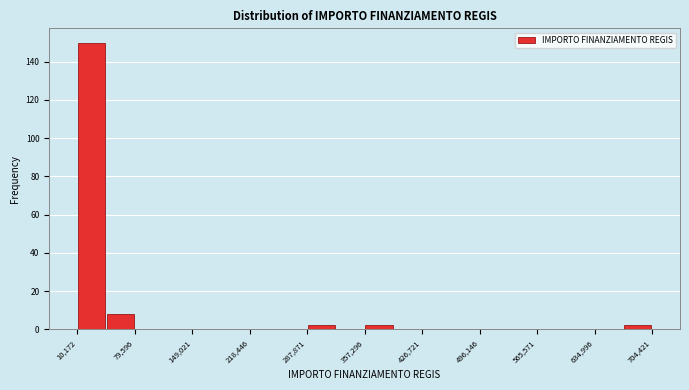

Read against the x-axis, roughly where is the centre of the tallest bar?

30000